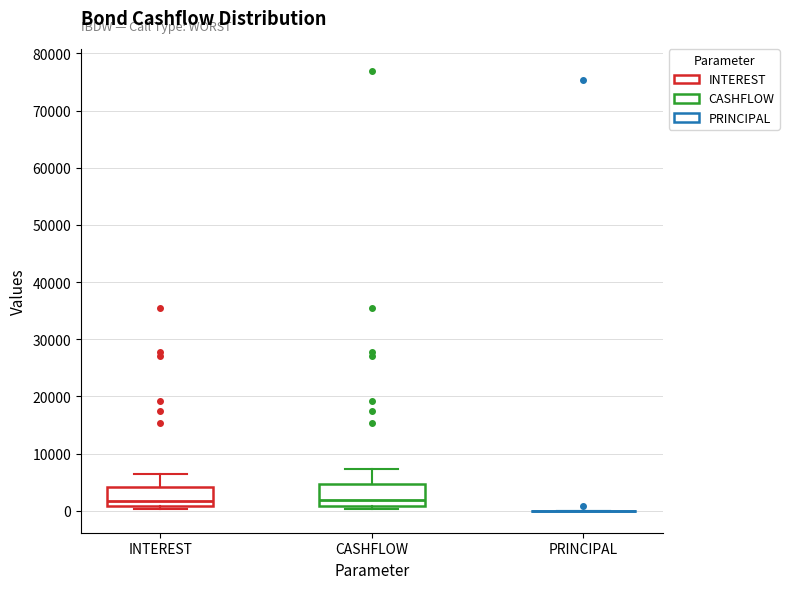

Reading left to right, read every box against the y-axis: the position of its median line, the range the box covers, and the ends of its whiskers. The values are not printed on the chart, so give them approximately, as read against the axis.

INTEREST: median 2000, box 1000 to 4000, whiskers 0 to 6000
CASHFLOW: median 2000, box 1000 to 5000, whiskers 0 to 7000
PRINCIPAL: box collapsed to a line at 0, whiskers 0 to 0